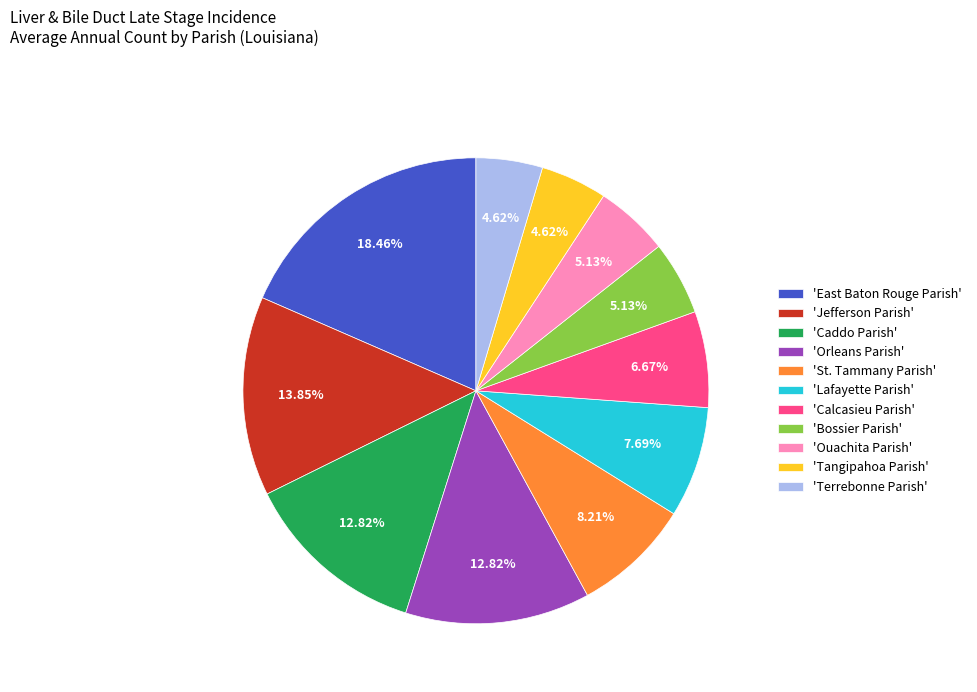

Which slice is the largest?

'East Baton Rouge Parish'